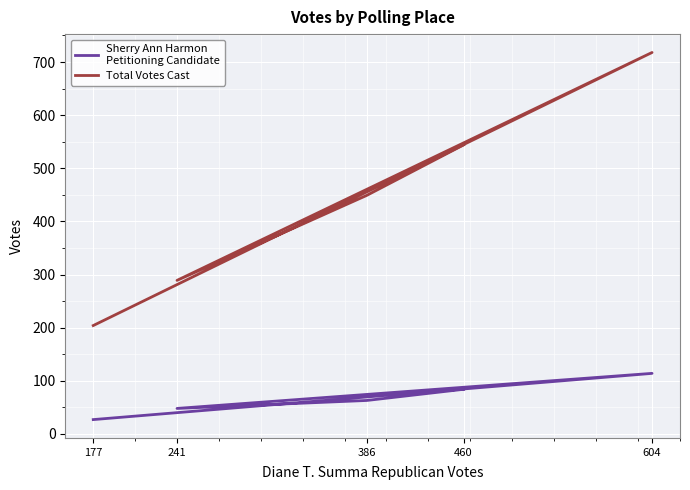

Reading left to right, transcribe all the data shown in this chart.

Sherry Ann Harmon
Petitioning Candidate: 460=84	386=63	241=48	604=114	177=27
Total Votes Cast: 460=544	386=449	241=289	604=718	177=204